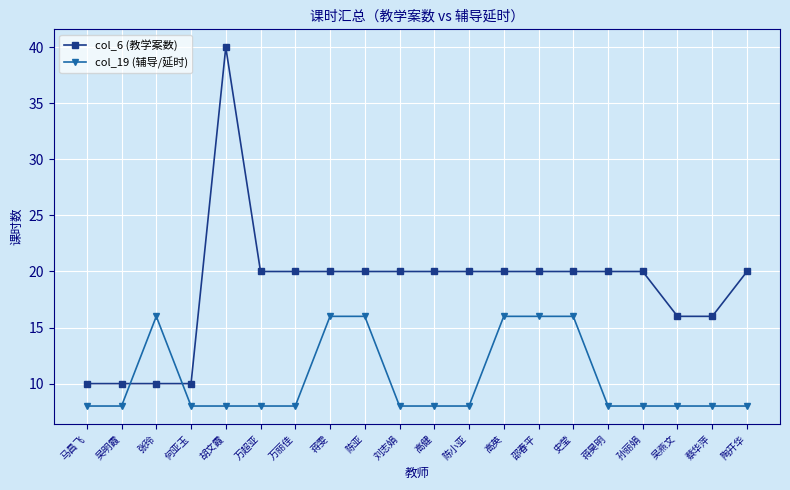

True or false: col_19 (辅导/延时) has a value of 8 at 陶开华.

True